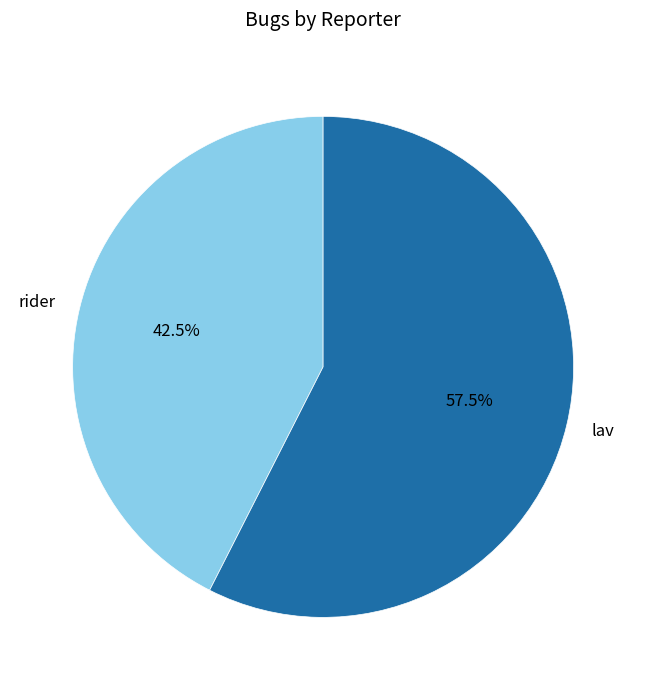

Count the number of slices in the pie.

2